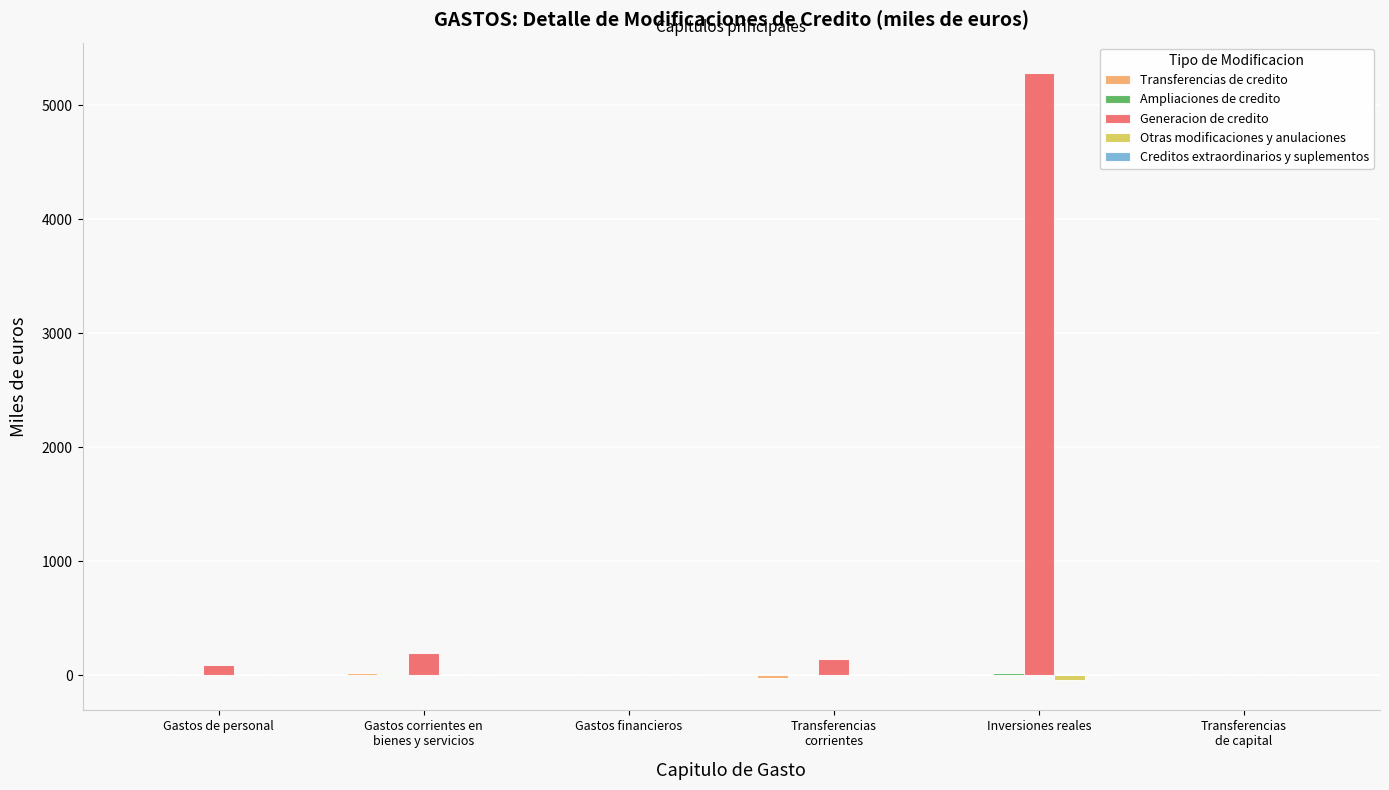

Which series changed the most between Gastos financieros and Inversiones reales?

Generacion de credito